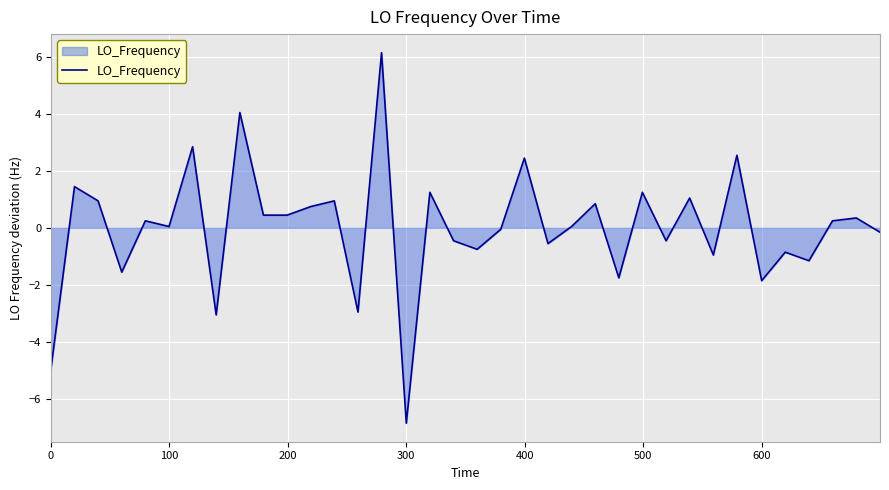

What is the maximum value shown in the chart?

6.1